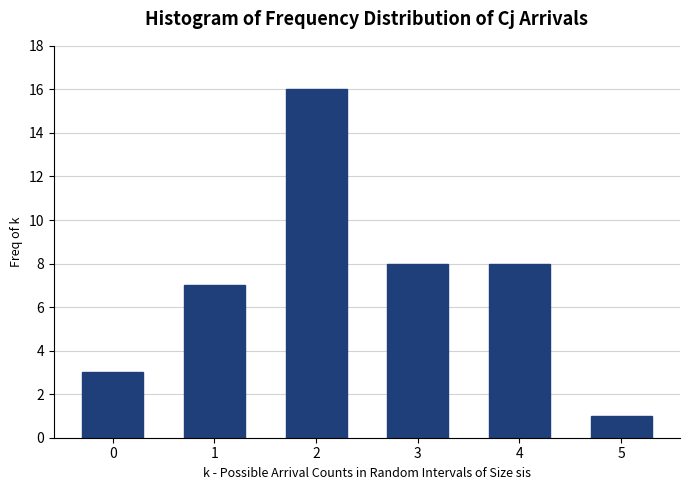

Reading right to left, extract all data points from this chart.

1	8	8	16	7	3